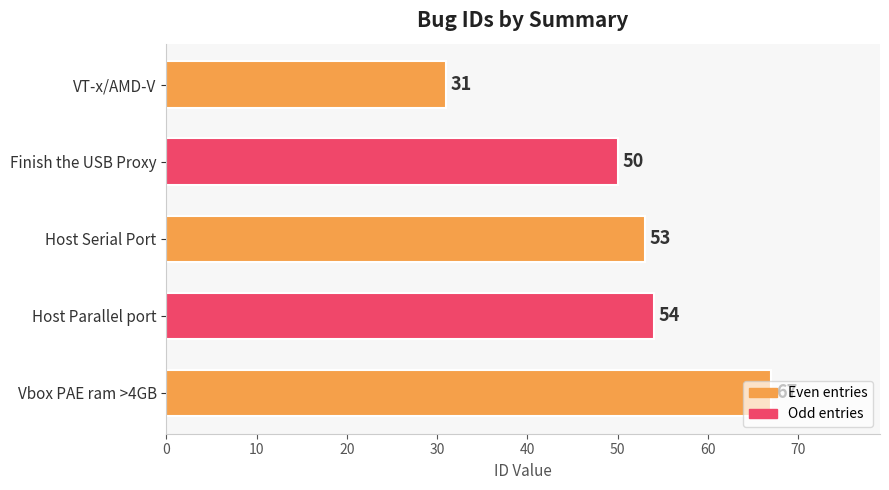

List the labels in order of value, smallest first.

VT-x/AMD-V, Finish the USB Proxy, Host Serial Port, Host Parallel port, Vbox PAE ram >4GB